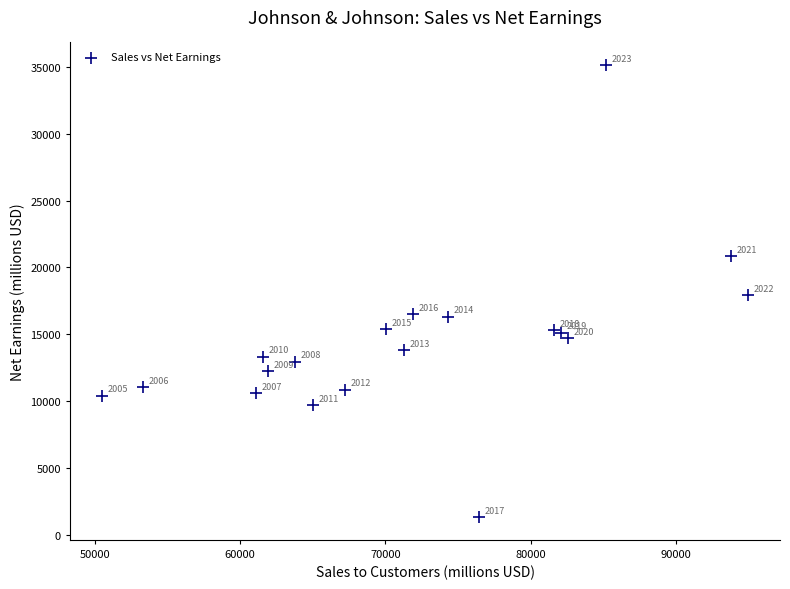

What Y value in the scatter plot is closest to 18226?

17941